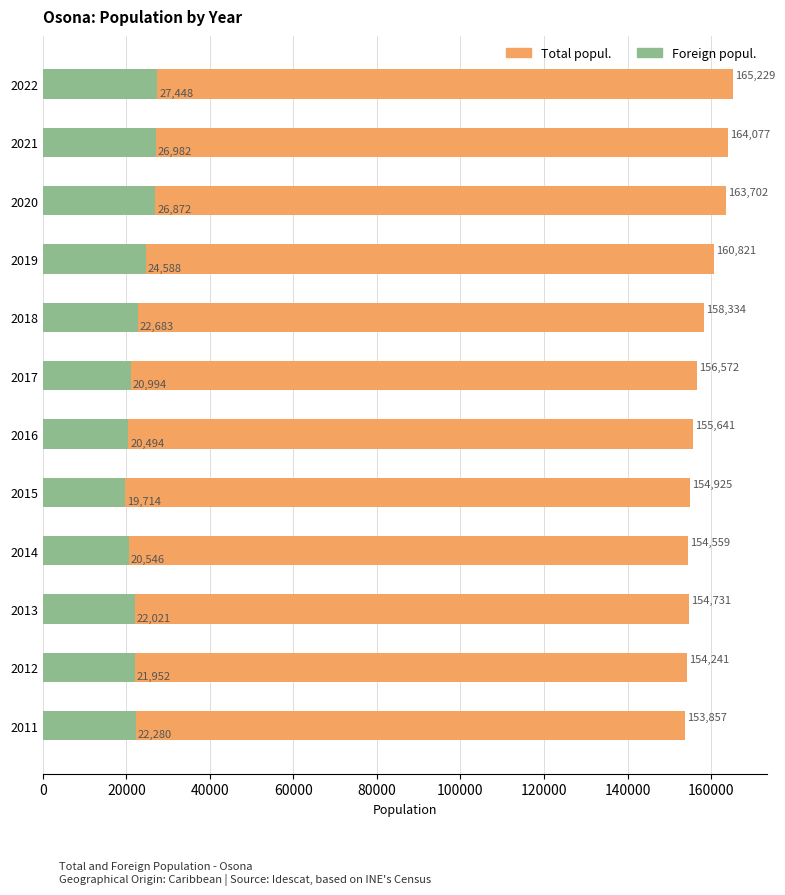

What position from the left is 11?

12